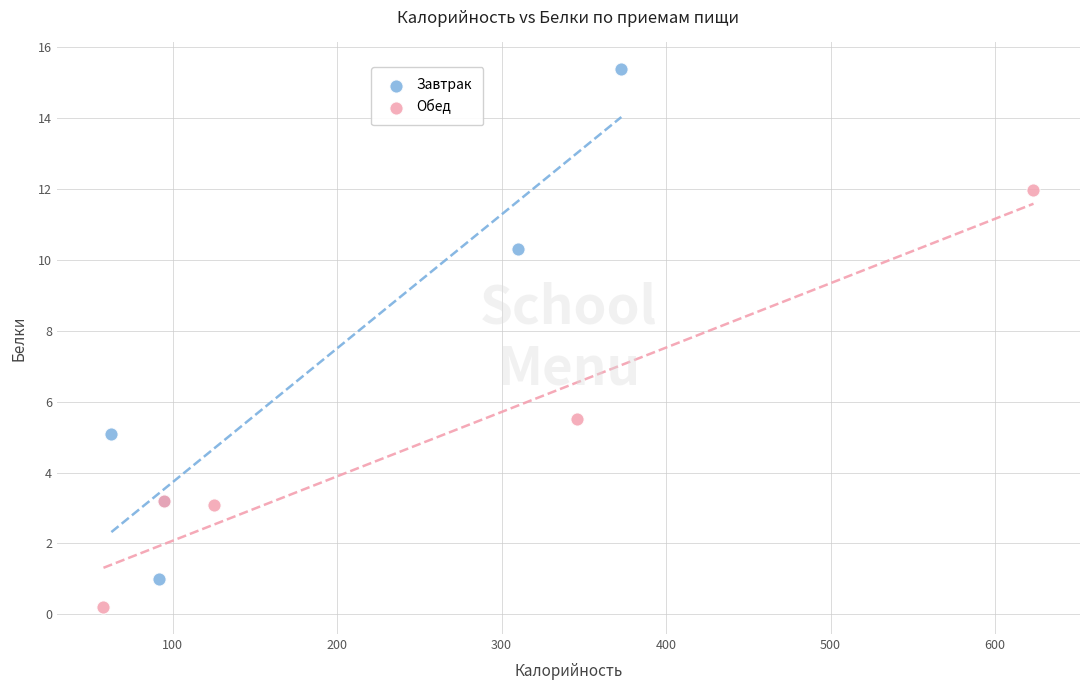

Which series reaches the maximum Y coordinate?

Завтрак